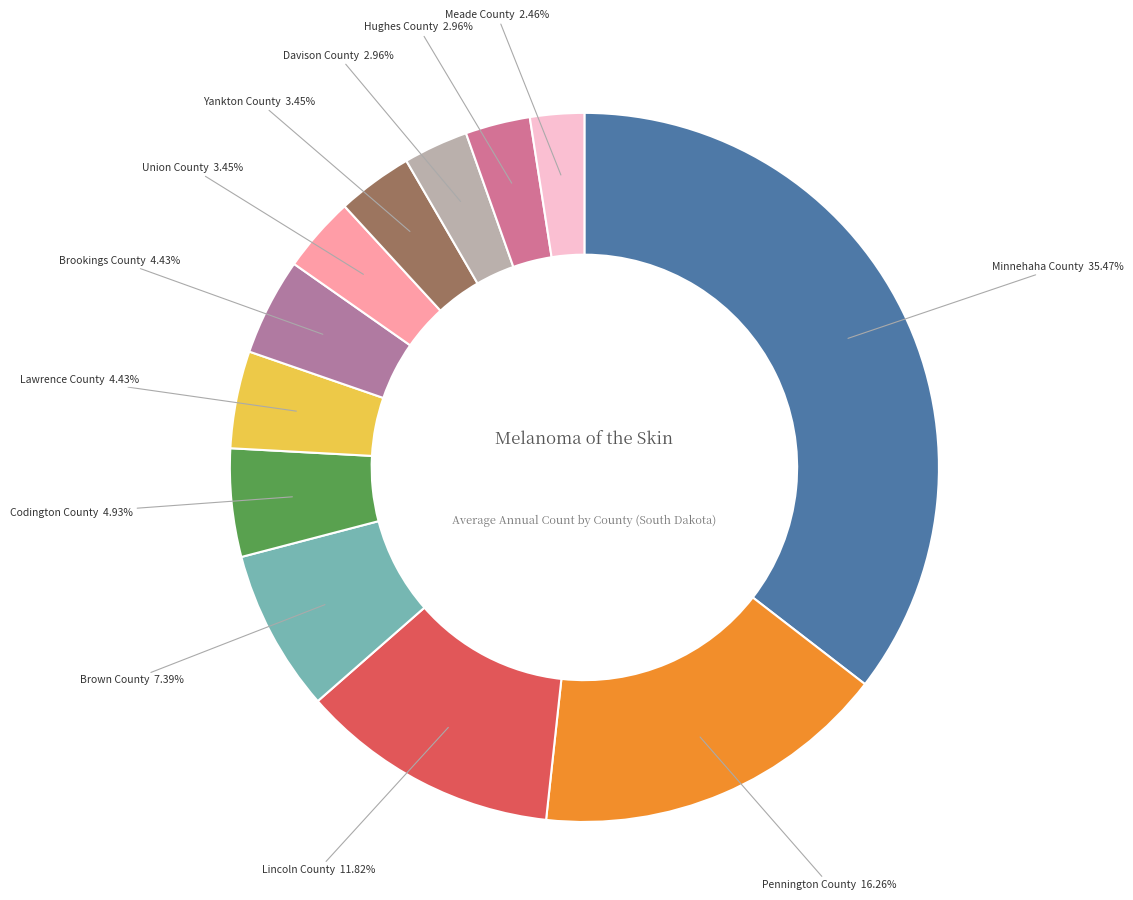

Count the number of slices in the pie.

12